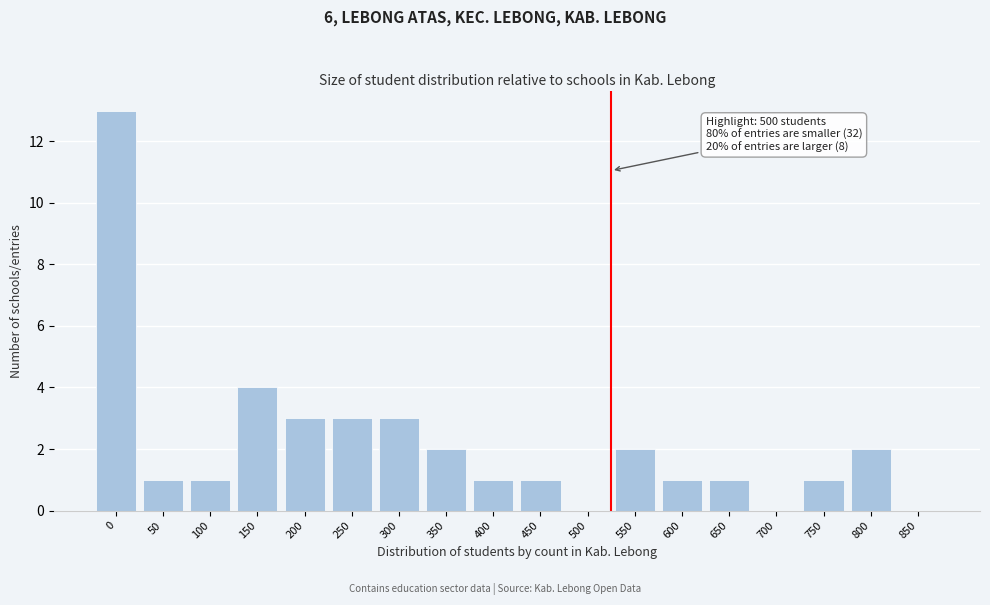

Reading left to right, list all the values displayed in this chart.

0=13	50=1	100=1	150=4	200=3	250=3	300=3	350=2	400=1	450=1	500=0	550=2	600=1	650=1	700=0	750=1	800=2	850=0